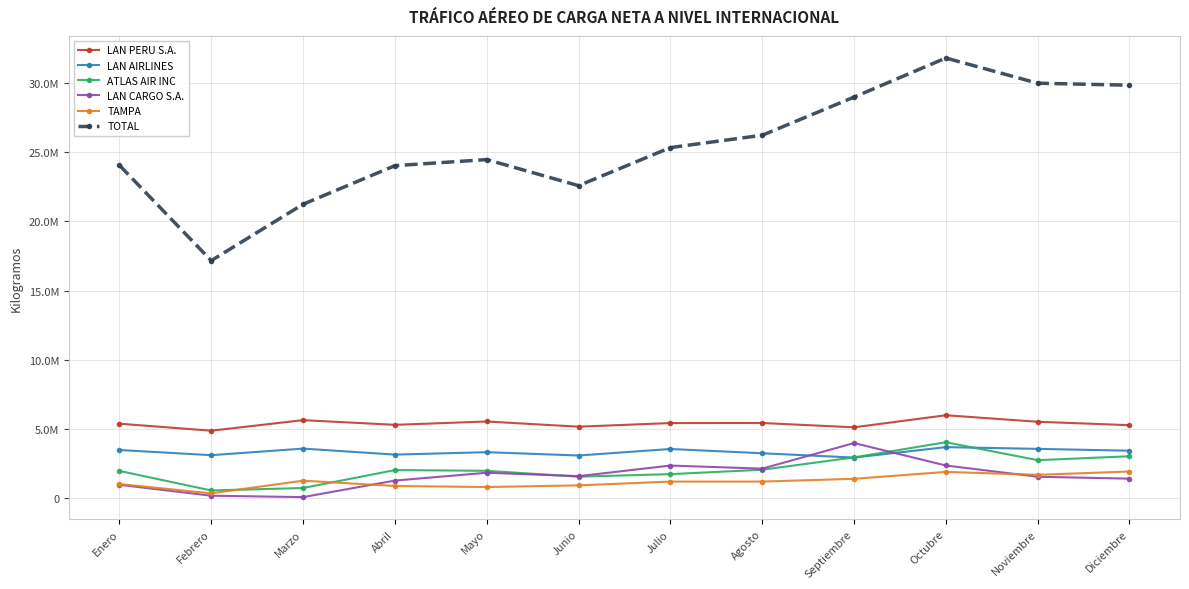

At which category does LAN AIRLINES reach its first local peak?

Marzo